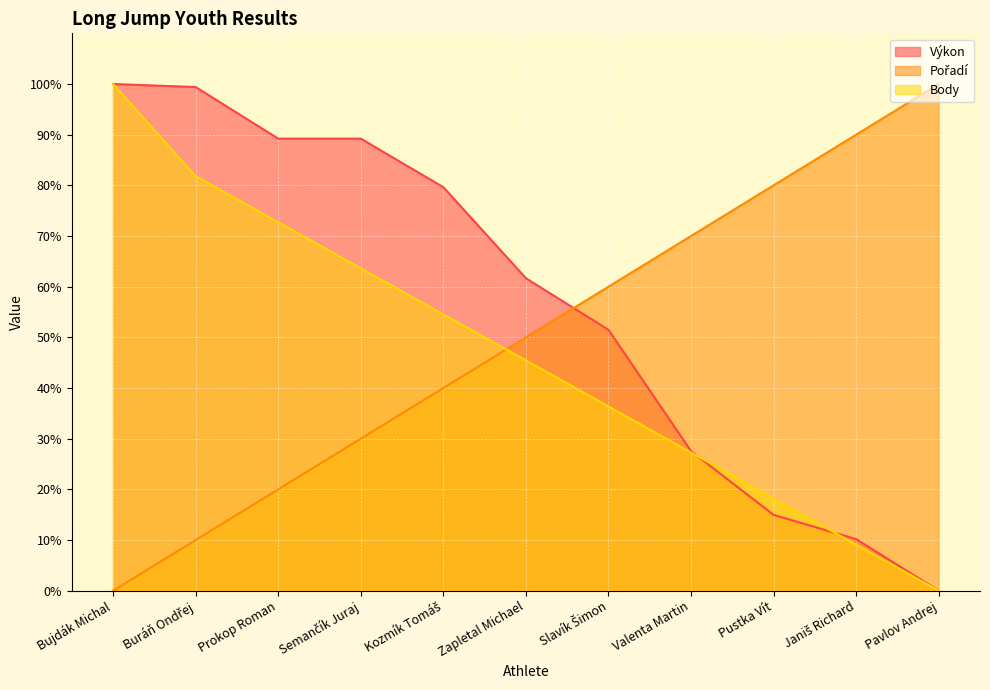

How many values in the Pořadí series are below 49?

5